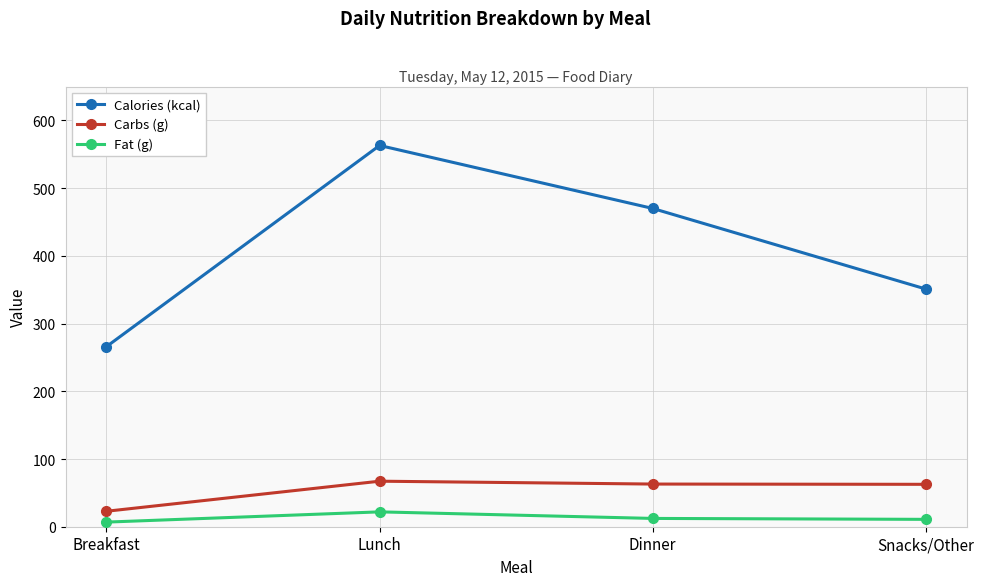

Which series changed the most between Lunch and Dinner?

Calories (kcal)